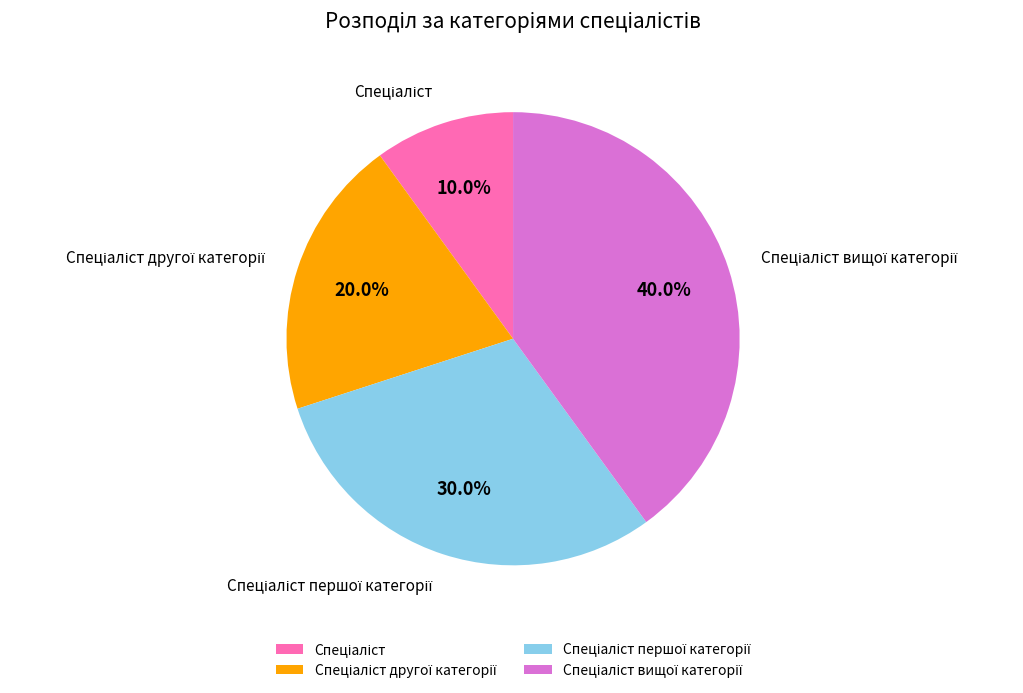

How many slices are in this pie chart?

4